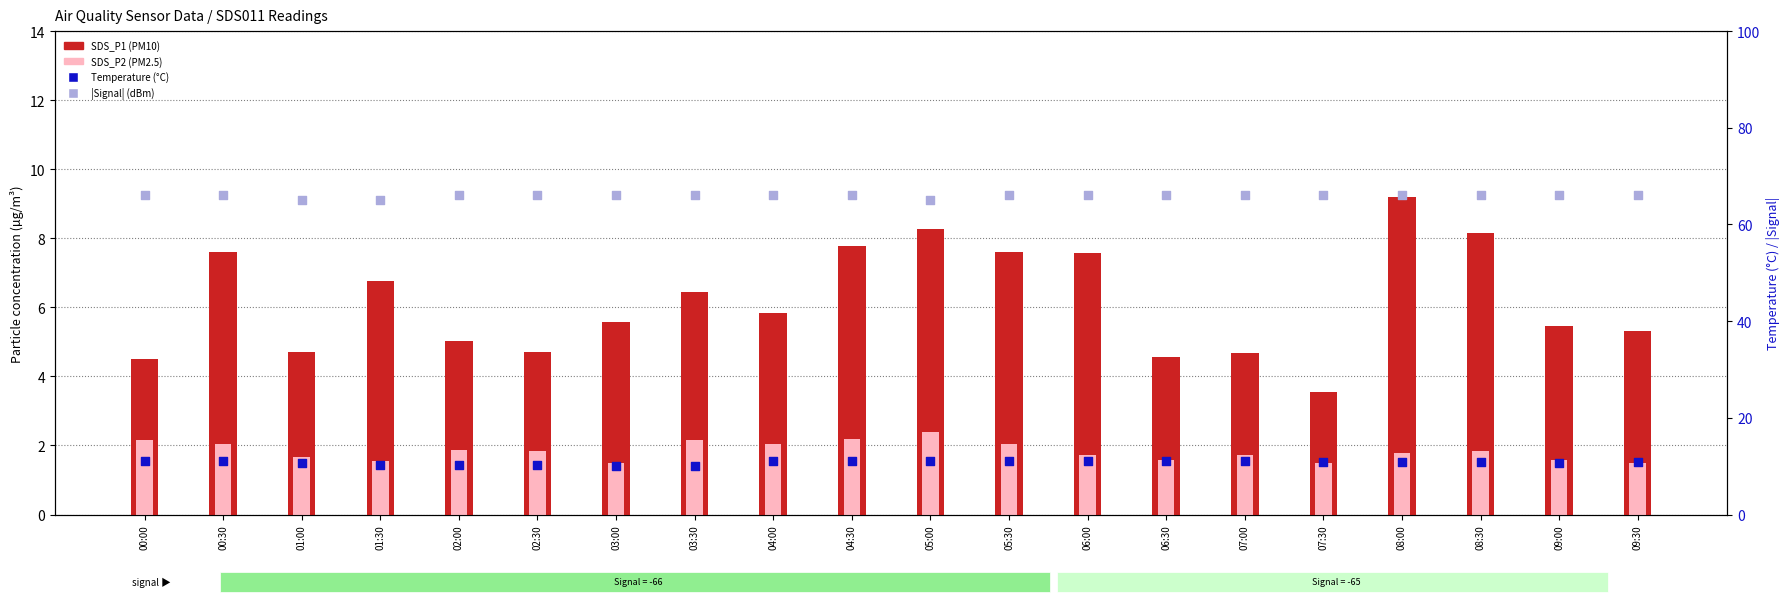

What is the total value across all series at 09:00?

83.7